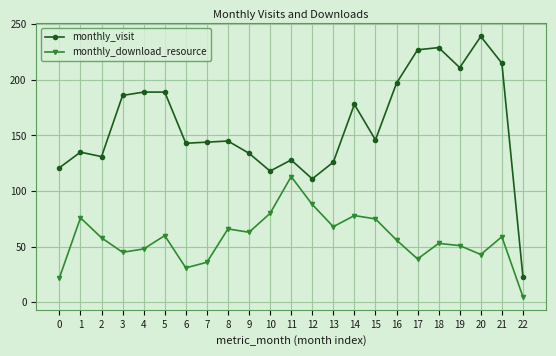

True or false: monthly_visit and monthly_download_resource intersect in this chart.

False